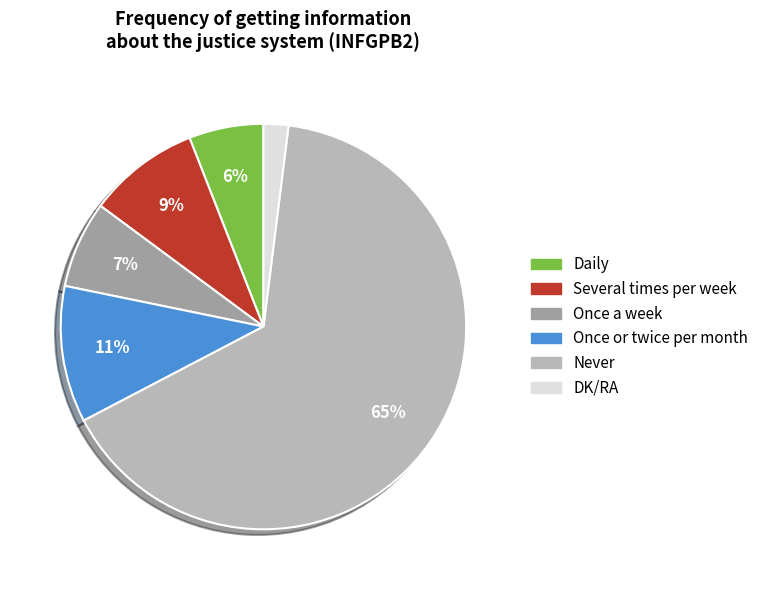

Does any single category account for the majority?

Yes